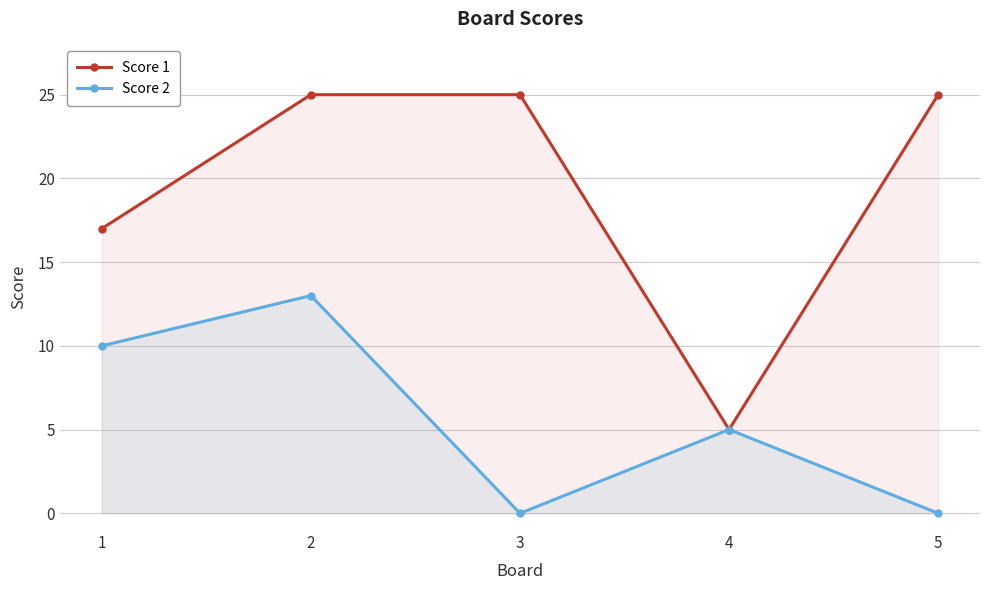

Between 3 and 5, which series saw the biggest shift?

Score 1